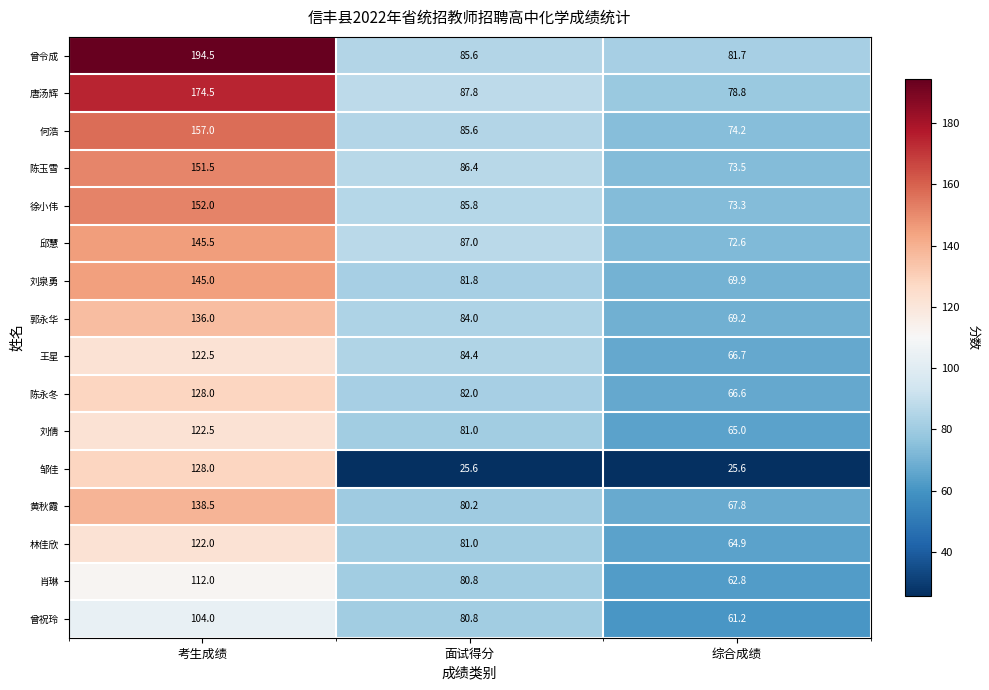

Where does the 郭永华 series first go above 84?

考生成绩